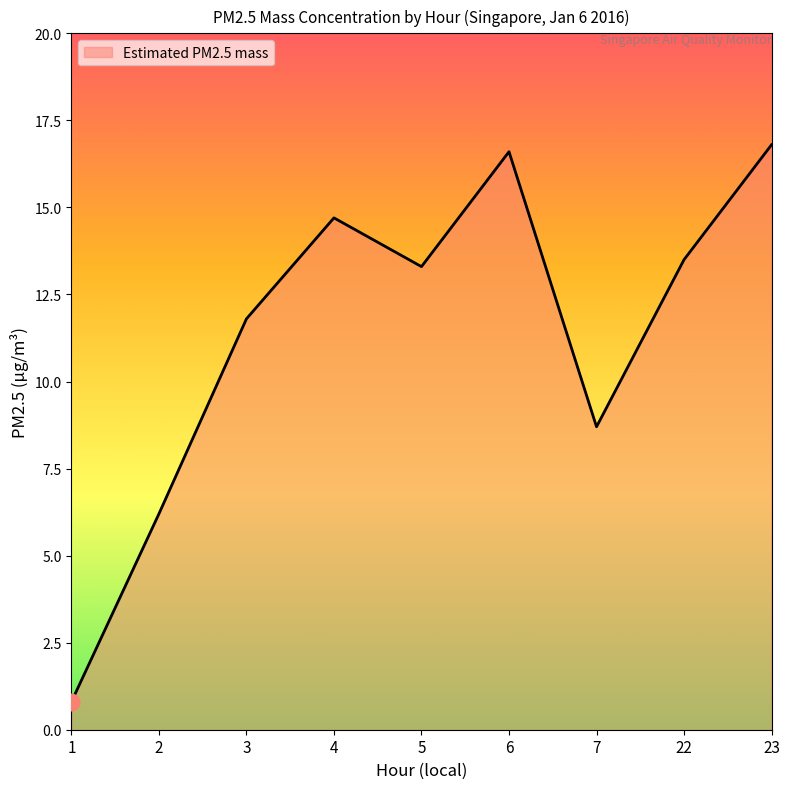

What is the minimum value shown in the chart?

0.8